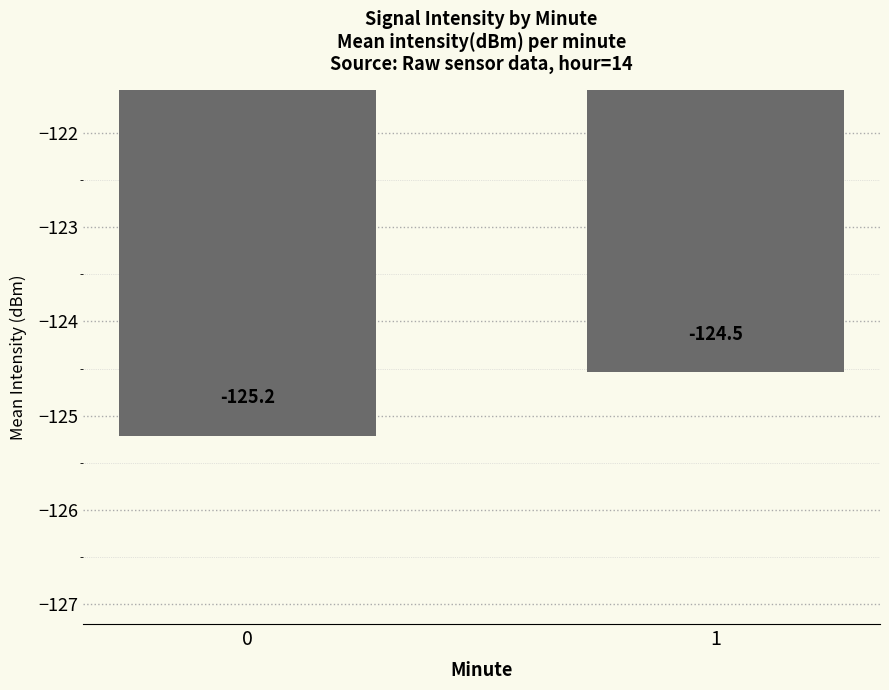

How many values are between -125 and -124?

1